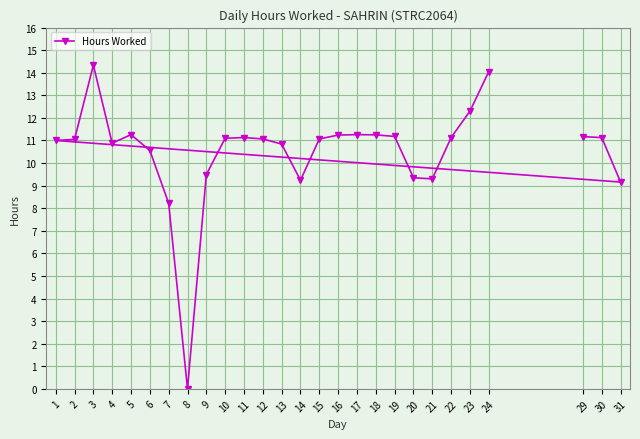

What is the value of the 27th point from the left?

9.2